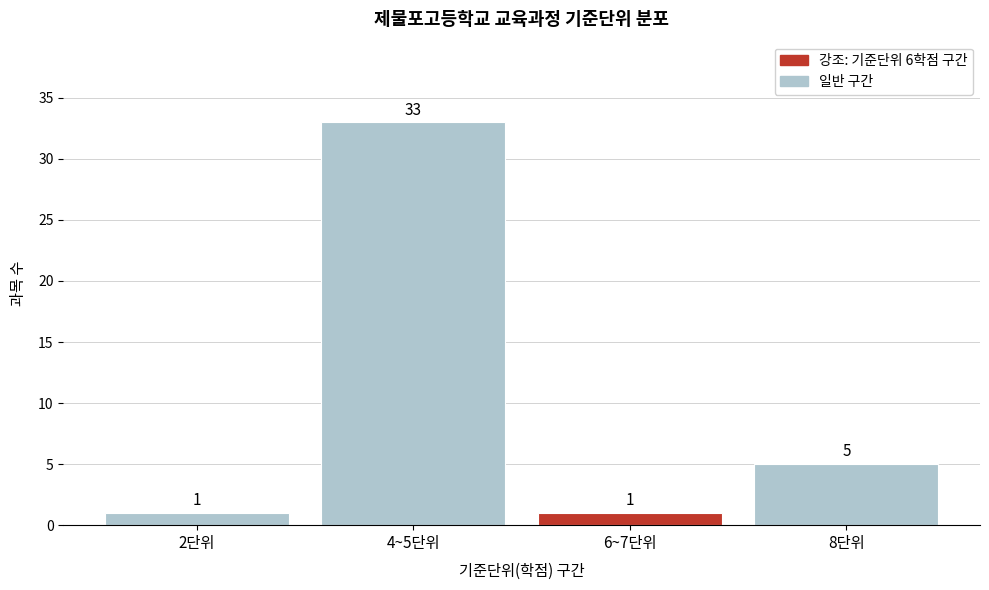

Reading left to right, transcribe all the data shown in this chart.

2단위=1	4~5단위=33	6~7단위=1	8단위=5